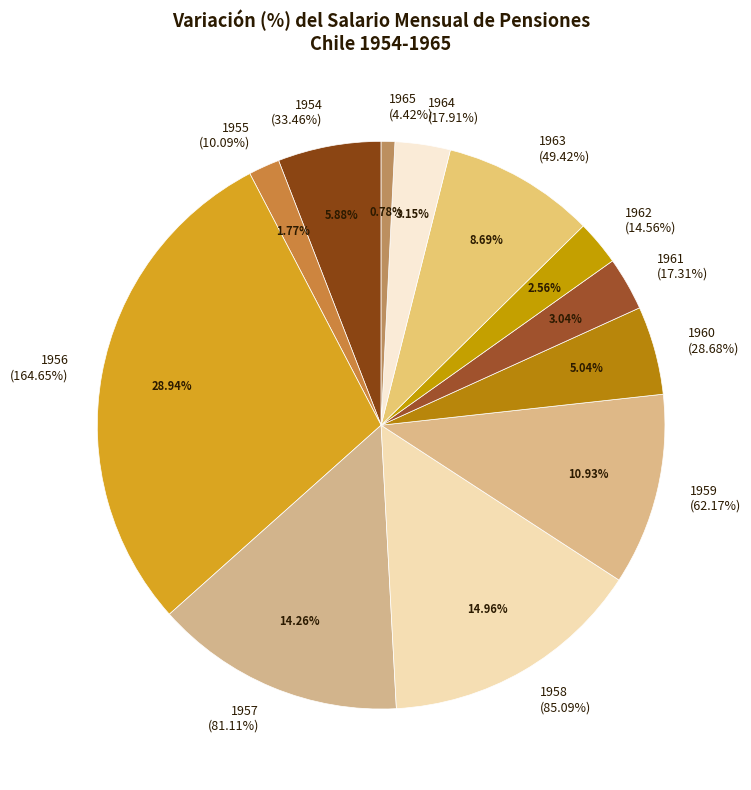

Is there any slice that represents more than half of the pie?

No